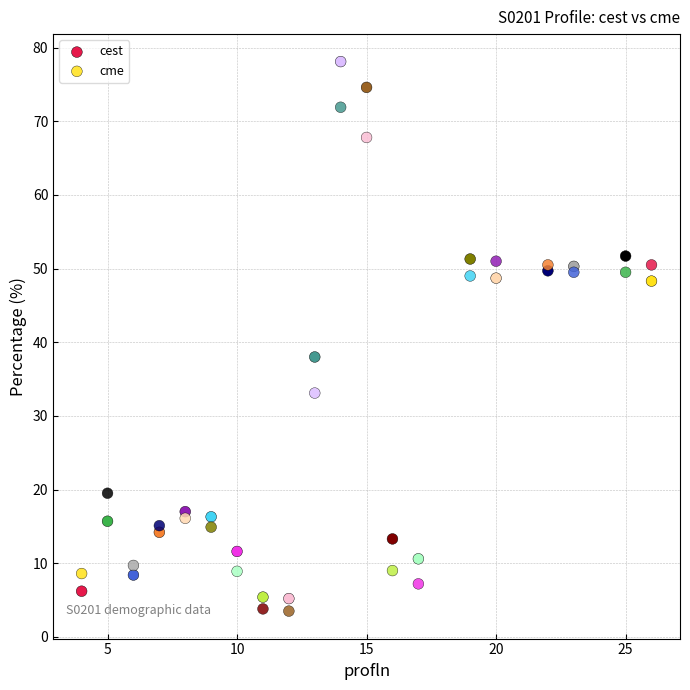

Across all series, what Y value is closest to 40?

38.0